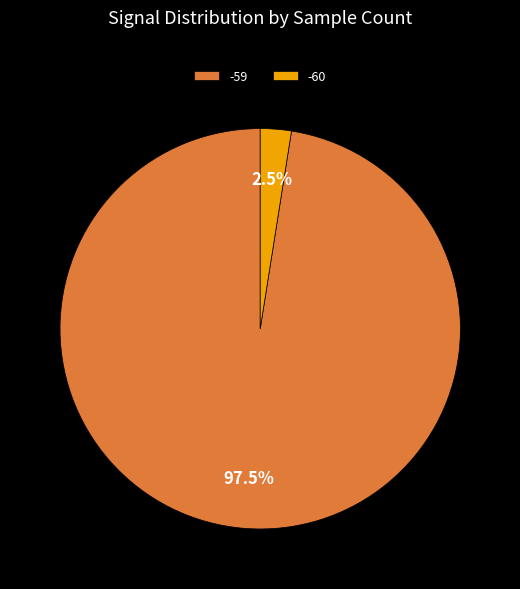

What is the total percentage of -60 and -59?

100.0%